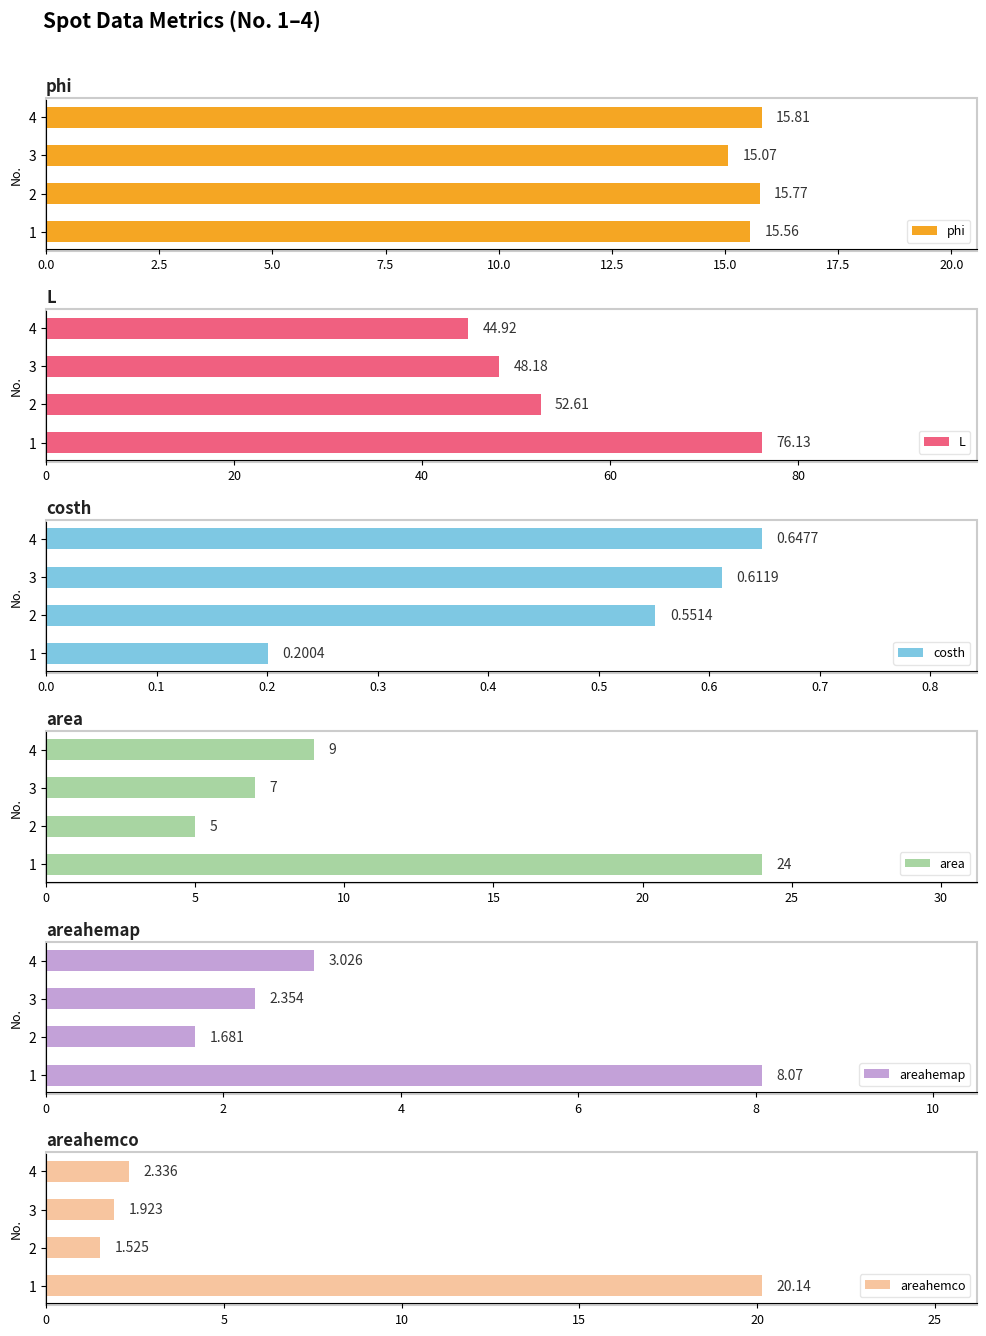

How many bars are there in each group?

6